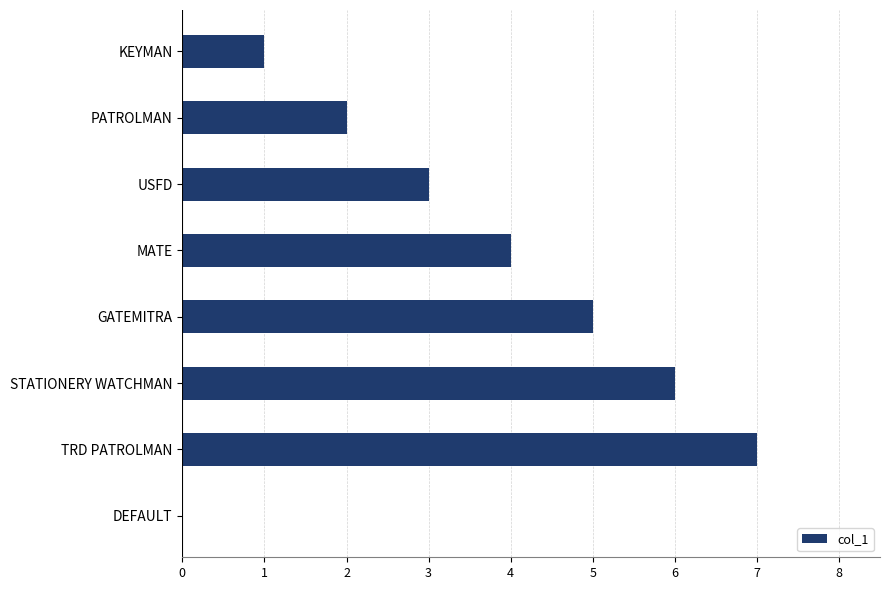

Between PATROLMAN and KEYMAN, which is larger?

PATROLMAN